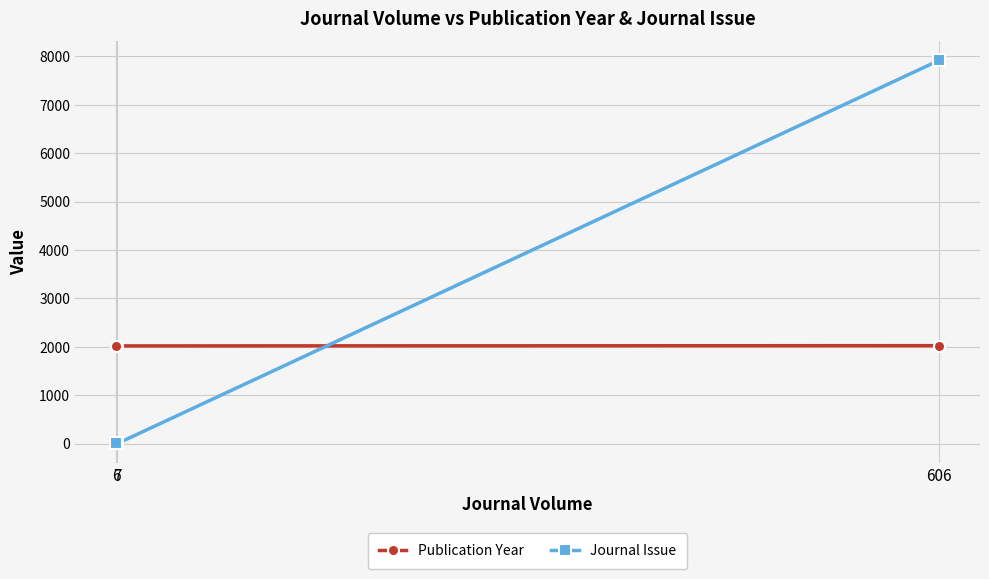

What is the difference between the maximum and second lowest values in the Journal Issue series?

7914